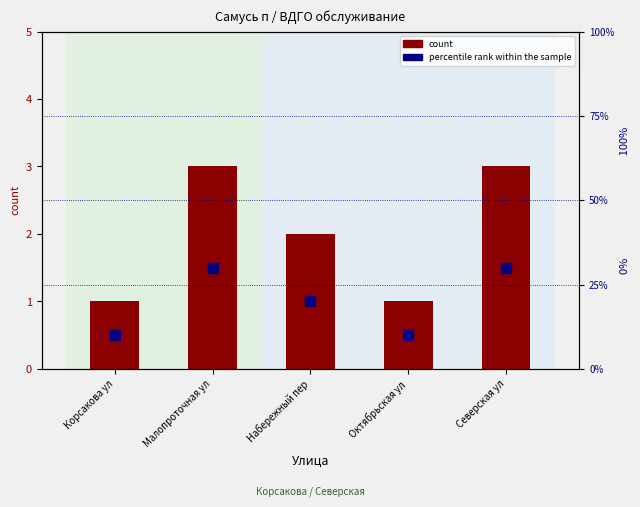

Which series reaches the minimum Y coordinate?

count